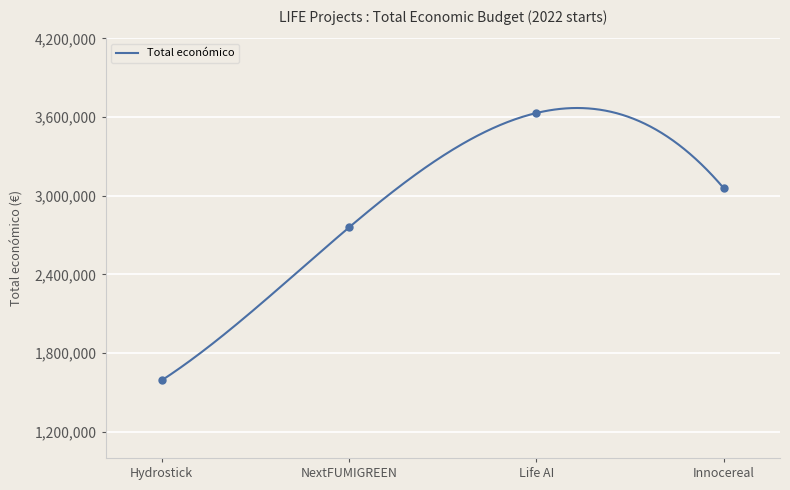

What is the minimum value for Total económico?

1592249.0